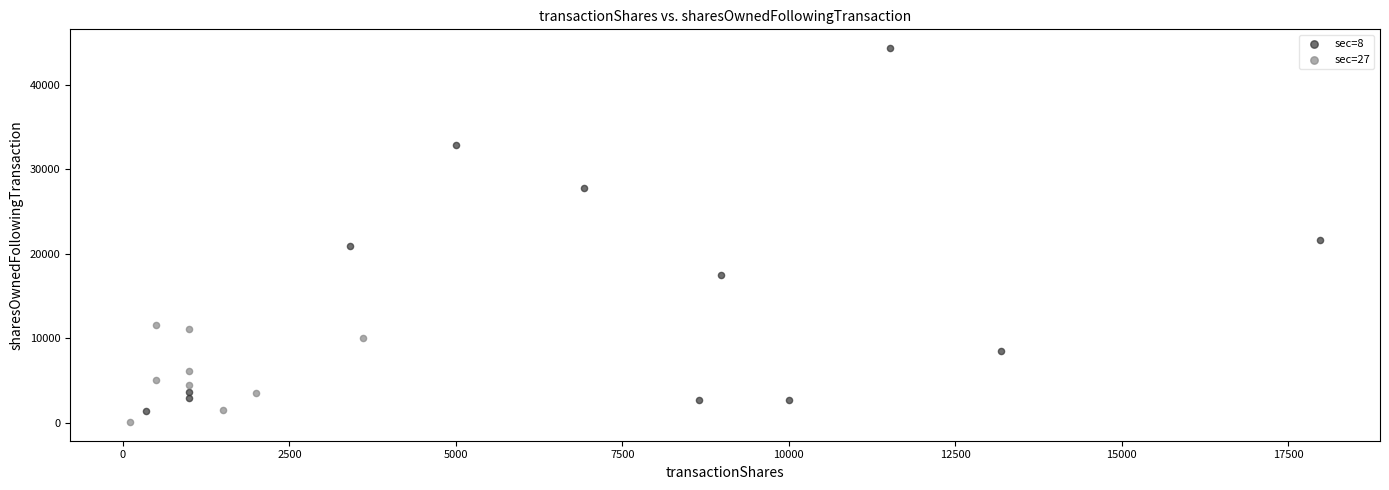

Which series contains the highest Y value?

sec=8